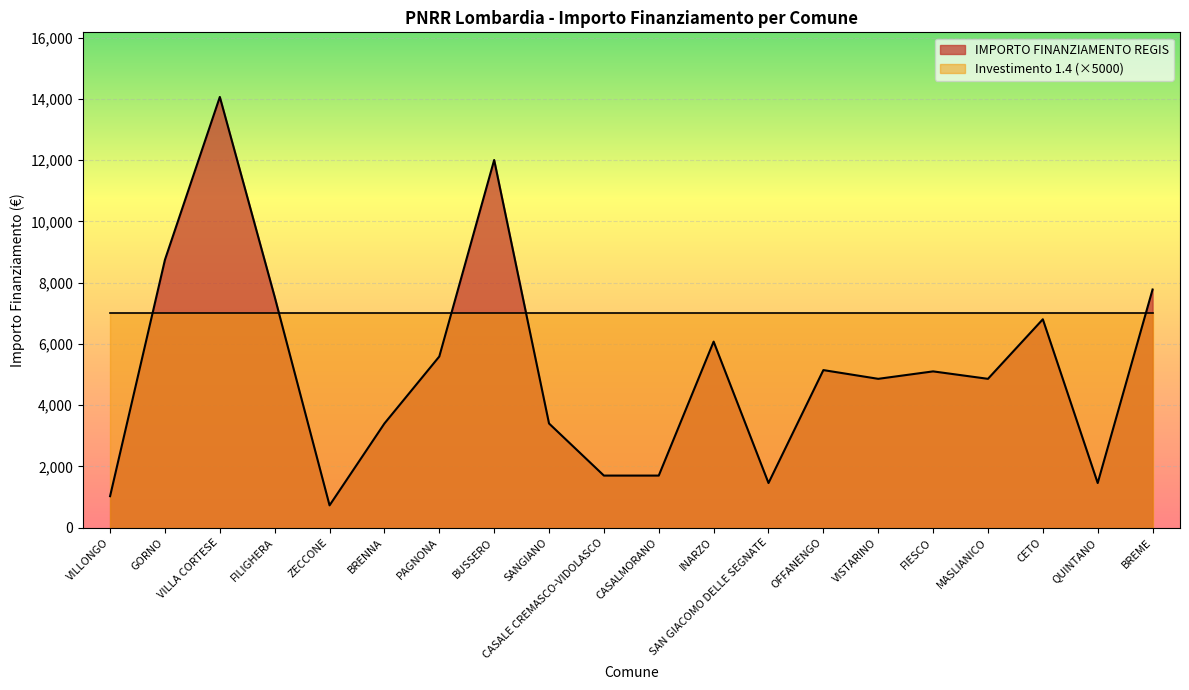

Read the value at BUSSERO.

12005